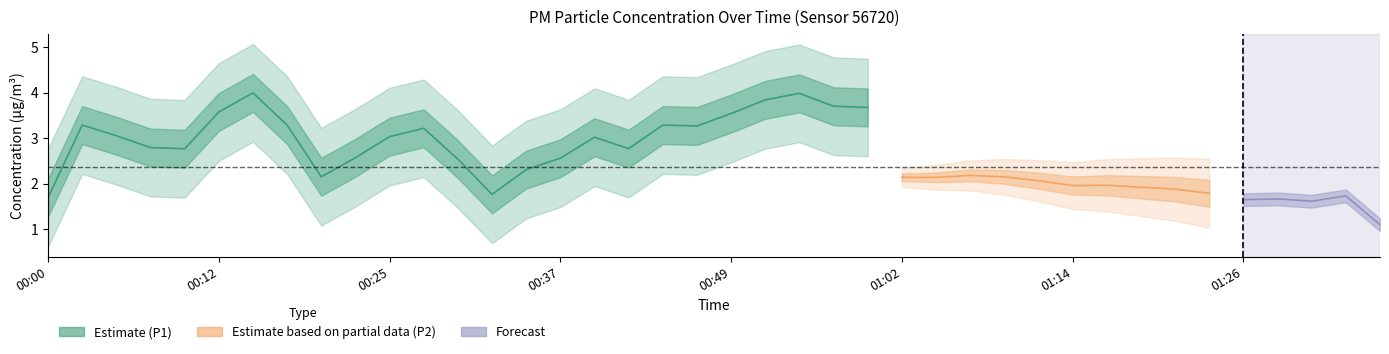

Is this an area chart (filled region under the line)?

No